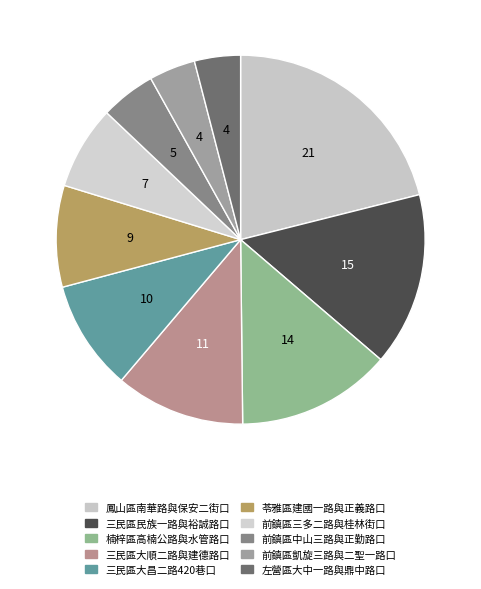

Which slice is the largest?

鳳山區南華路與保安二街口